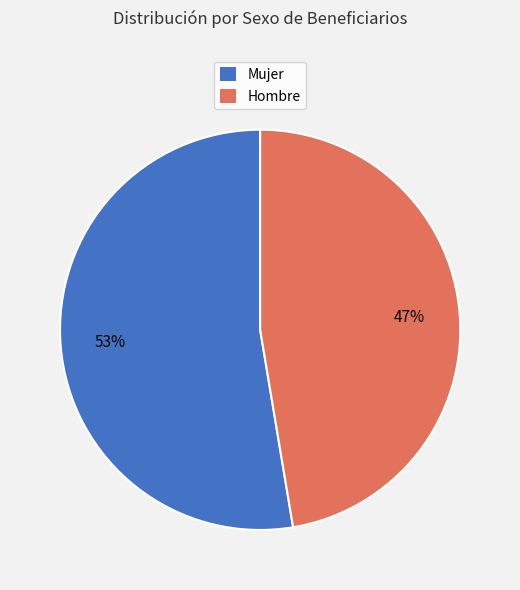

Is Mujer the majority of the pie?

Yes